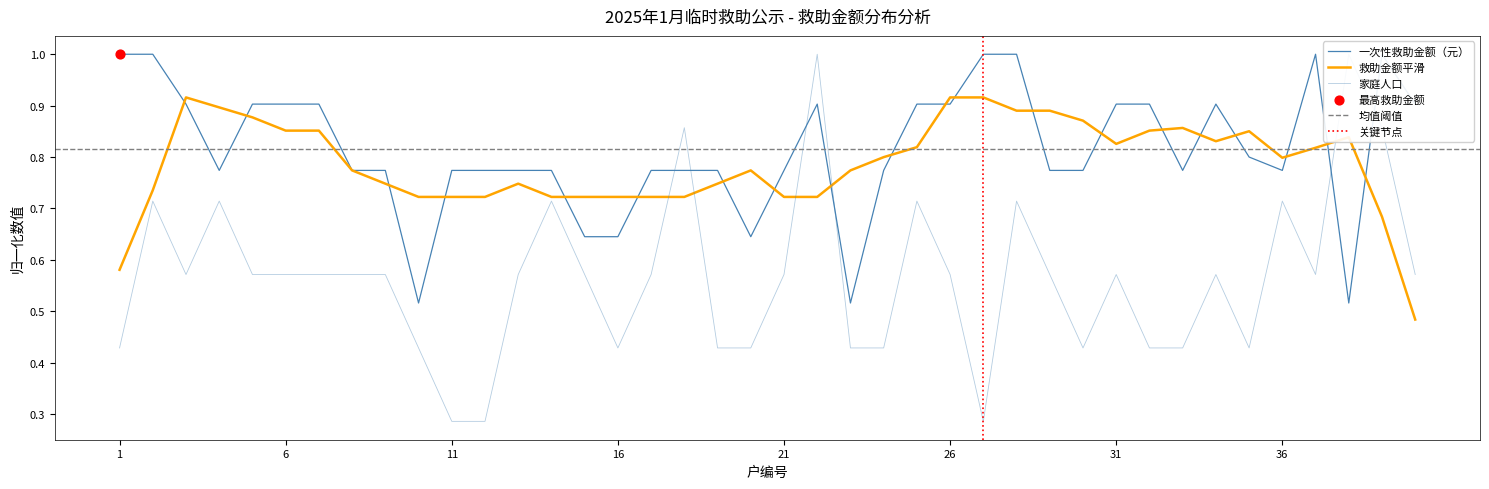

Which series reaches the minimum Y coordinate?

家庭人口